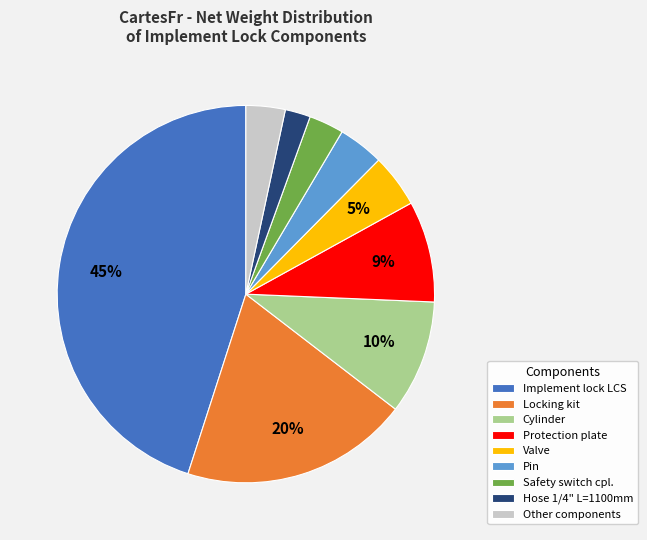

To the nearest percent, what is the combined percentage of Implement lock LCS and Other components?

48%